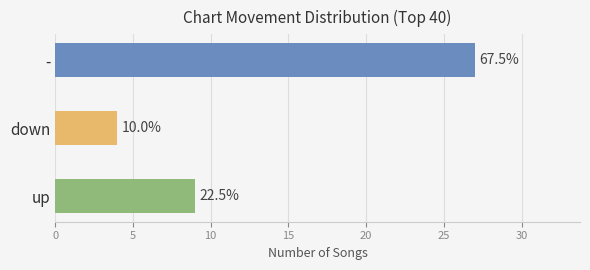

The chart shows a value of 47 at -. True or false?

False